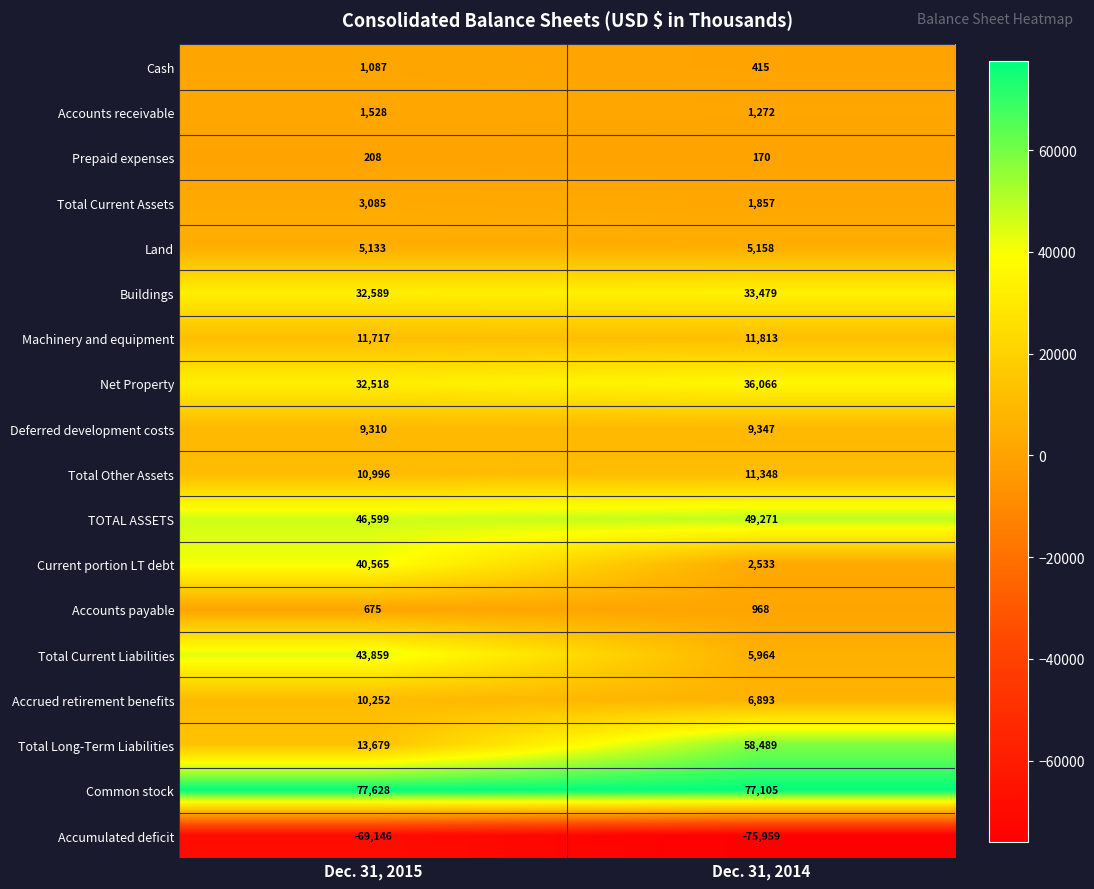

What is the smallest value displayed?

-75959